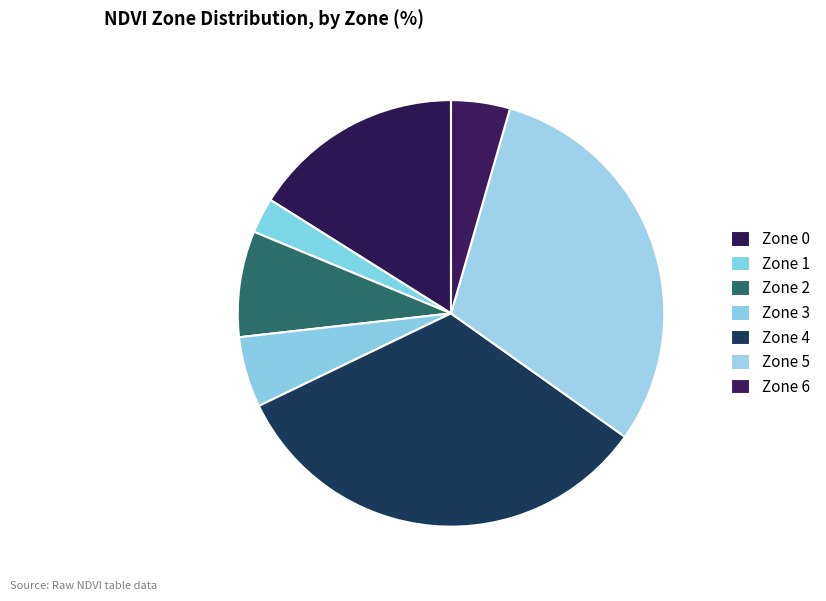

How many segments does this pie chart have?

7